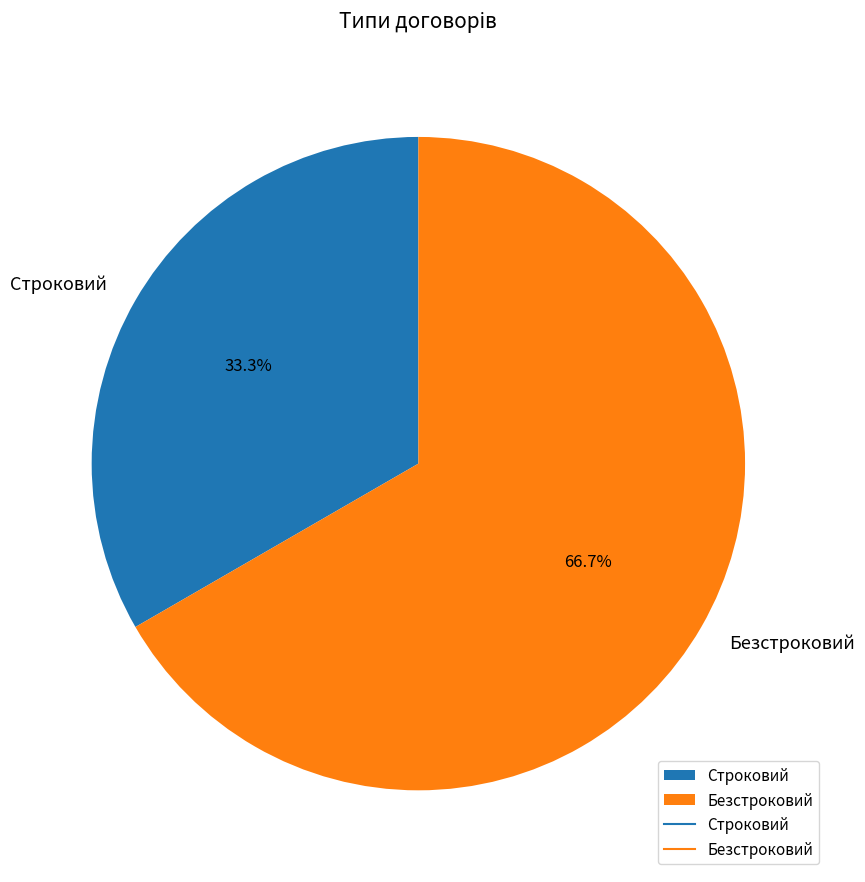

What percentage is the Строковий slice, to the nearest percent?

33%